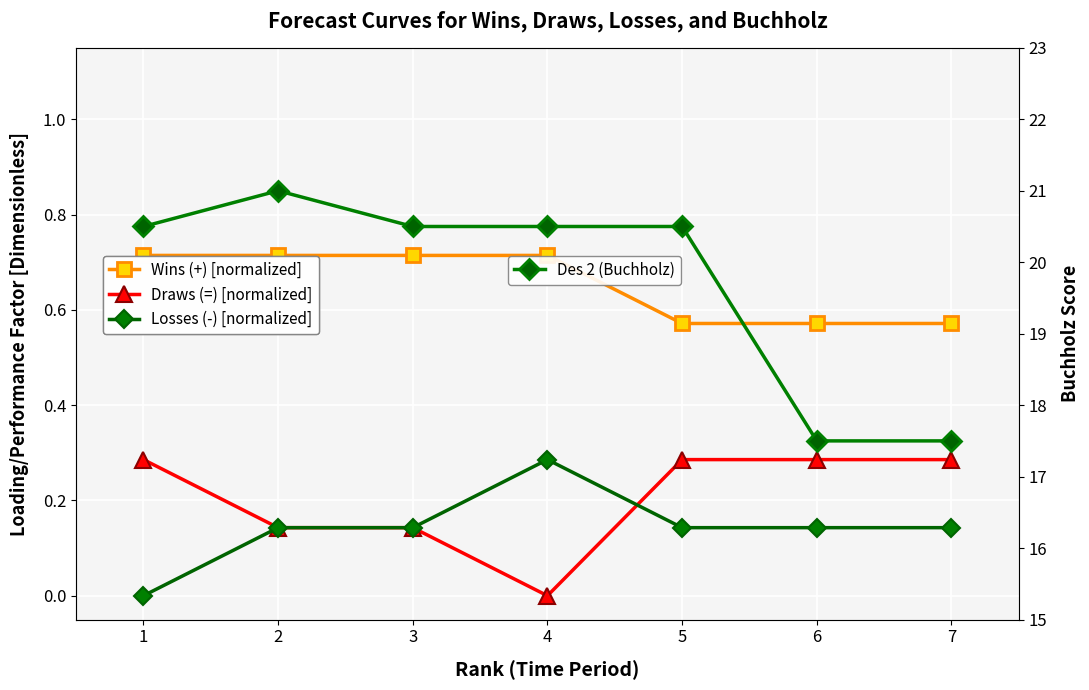

What is the maximum value shown in the chart?

21.0